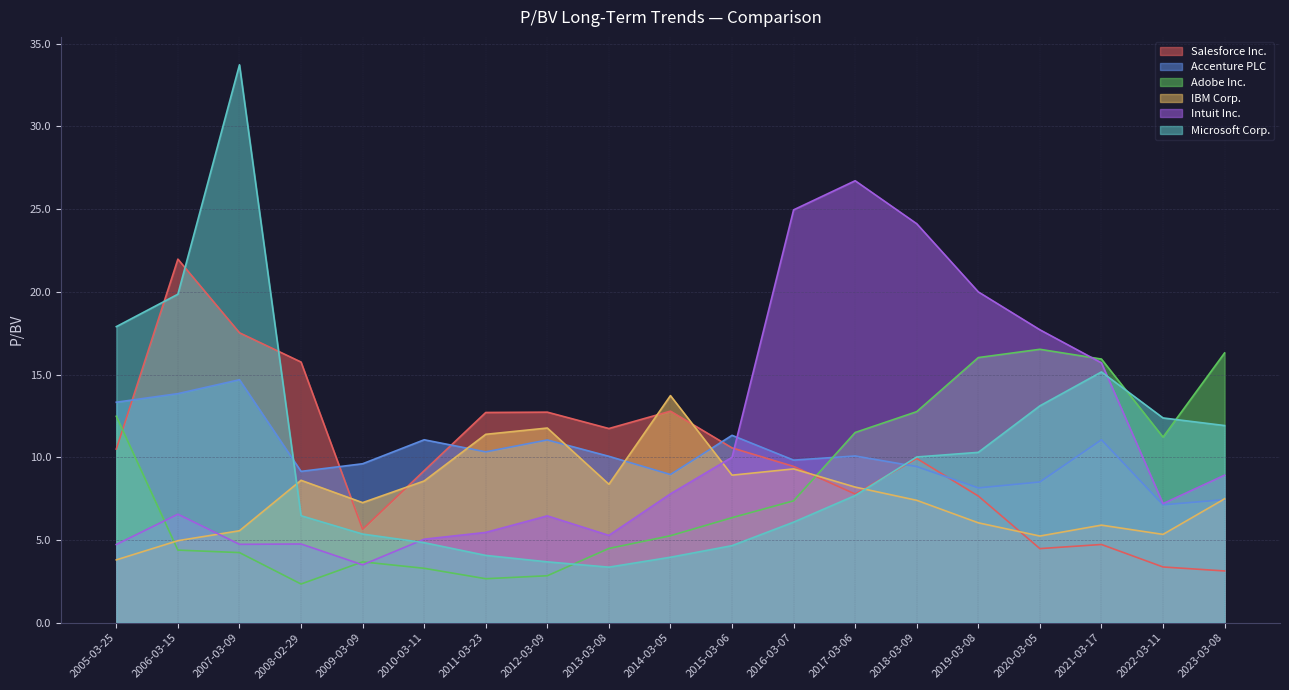

Reading right to left, extract all data points from this chart.

Salesforce Inc.: 3.1	3.4	4.7	4.5	7.7	9.9	7.8	9.4	10.6	12.8	11.7	12.7	12.7	9.2	5.7	15.8	17.5	22.0	10.5
Accenture PLC: 7.4	7.1	11.1	8.5	8.2	9.4	10.1	9.8	11.3	9.0	10.1	11.1	10.3	11.1	9.6	9.2	14.7	13.8	13.3
Adobe Inc.: 16.3	11.2	15.9	16.5	16.0	12.8	11.5	7.4	6.3	5.3	4.5	2.8	2.7	3.3	3.7	2.3	4.2	4.4	12.5
IBM Corp.: 7.5	5.3	5.9	5.2	6.0	7.4	8.2	9.3	8.9	13.7	8.4	11.8	11.4	8.6	7.3	8.6	5.6	5.0	3.8
Intuit Inc.: 8.9	7.2	15.7	17.7	20.0	24.1	26.7	25.0	10.0	7.8	5.3	6.5	5.5	5.0	3.5	4.8	4.7	6.6	4.7
Microsoft Corp.: 11.9	12.4	15.2	13.1	10.3	10.0	7.7	6.1	4.7	4.0	3.4	3.7	4.1	4.8	5.4	6.5	33.7	19.9	17.9